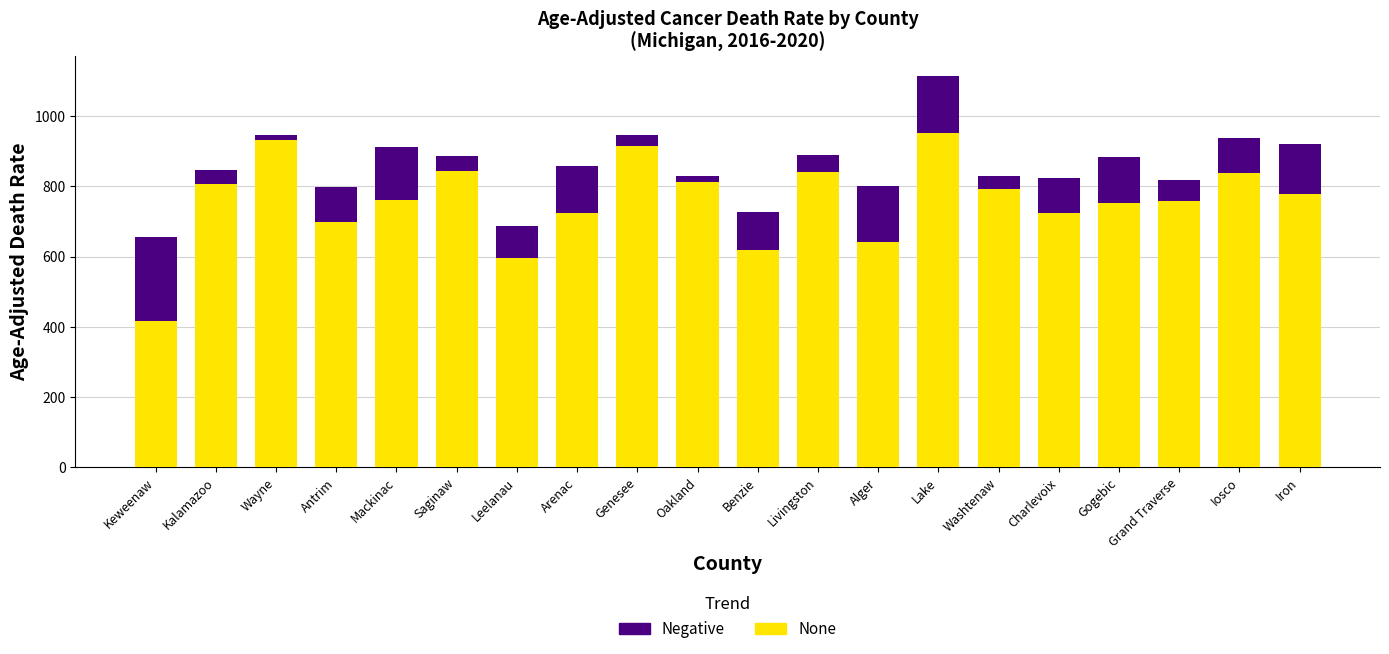

True or false: None has a value of 699.6 at Antrim.

True